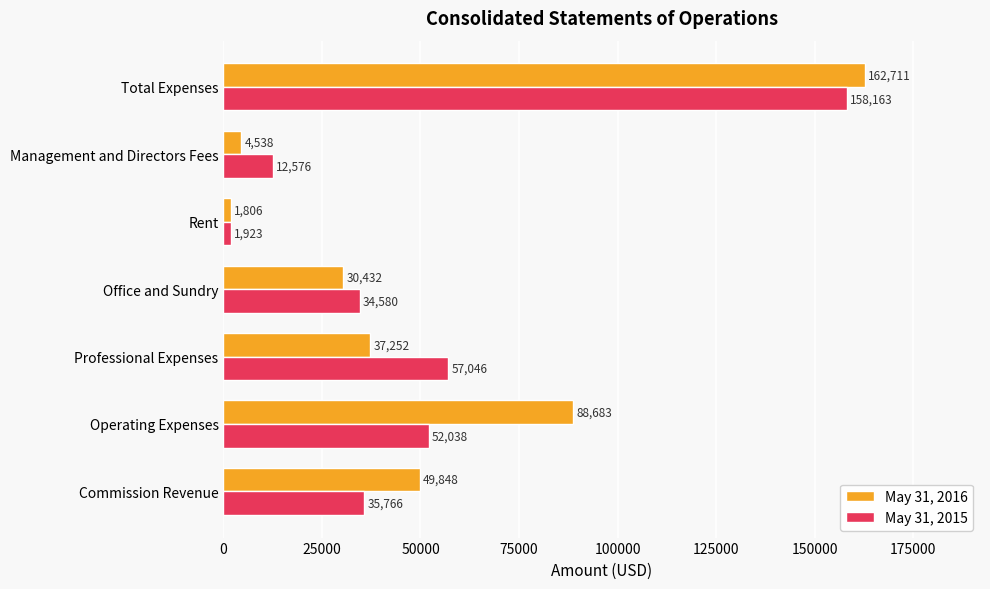

Which series has the largest range (max minus min)?

May 31, 2016